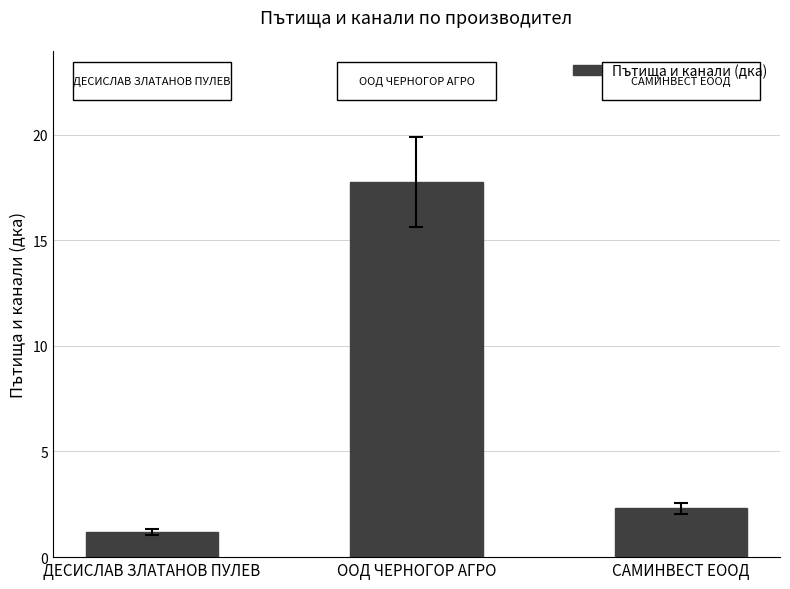

List the labels in order of value, largest first.

ООД ЧЕРНОГОР АГРО, САМИНВЕСТ ЕООД, ДЕСИСЛАВ ЗЛАТАНОВ ПУЛЕВ